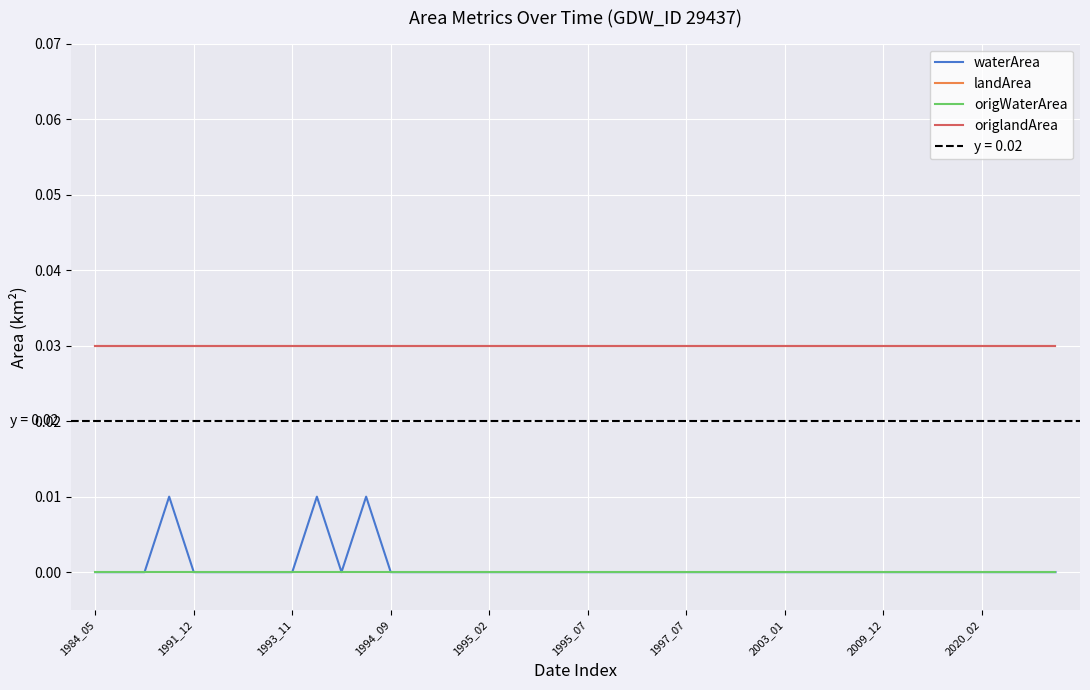

How many data points does each series have?

40